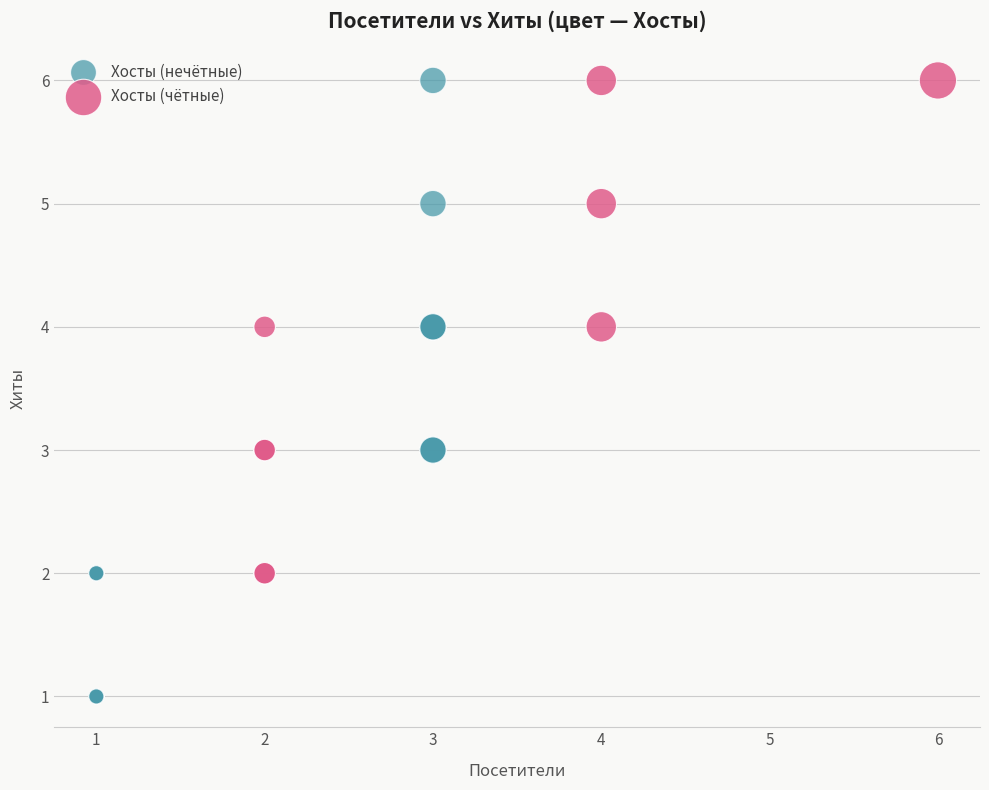

Which series has the widest spread of Y values?

Хосты (нечётные)